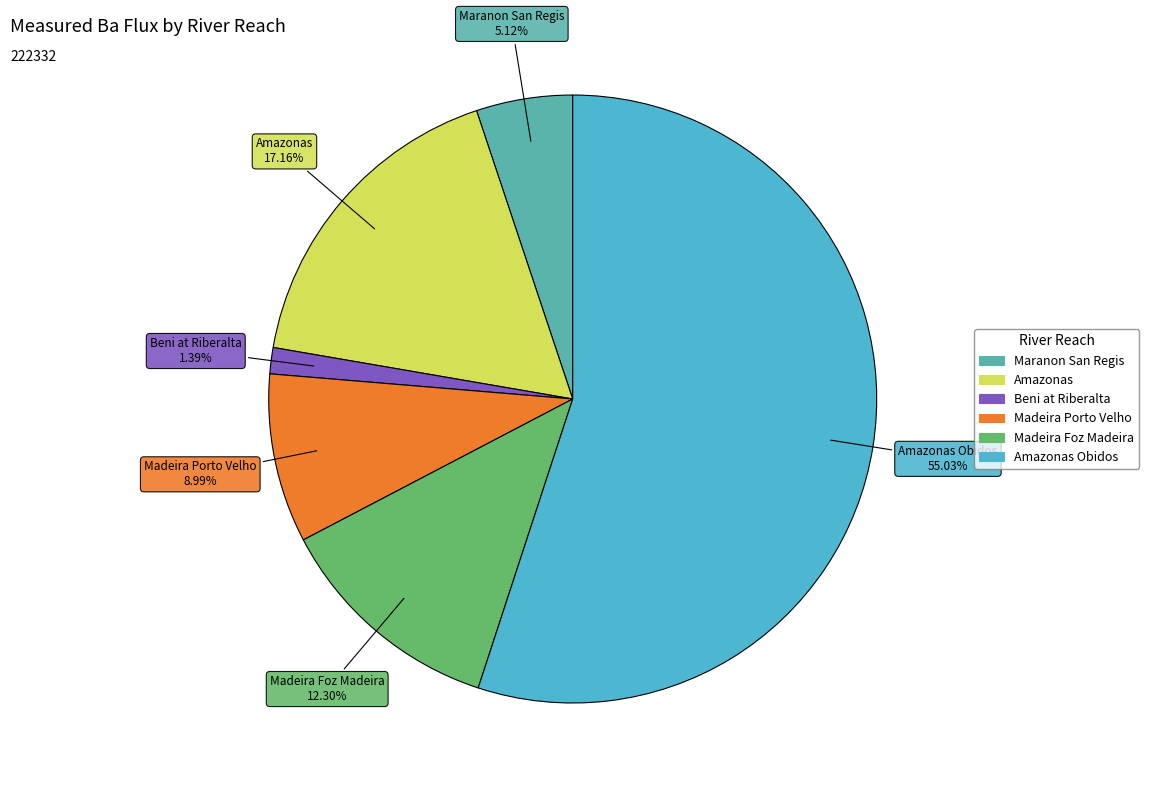

Count the number of slices in the pie.

6